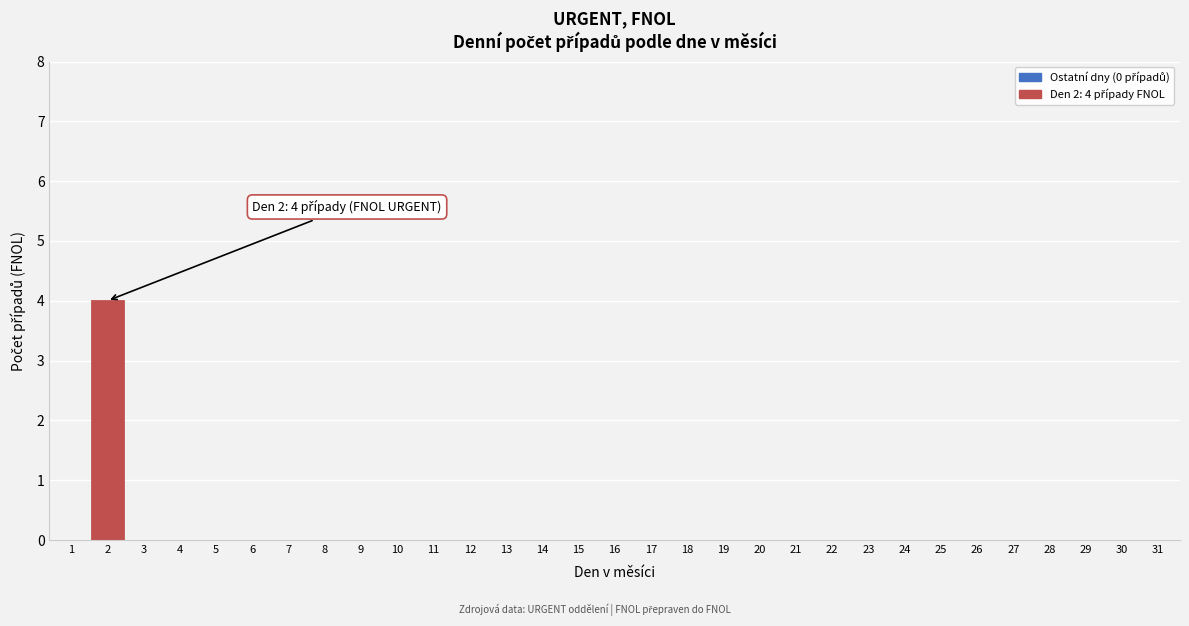

Is it true that the value at 7 is 0?

True